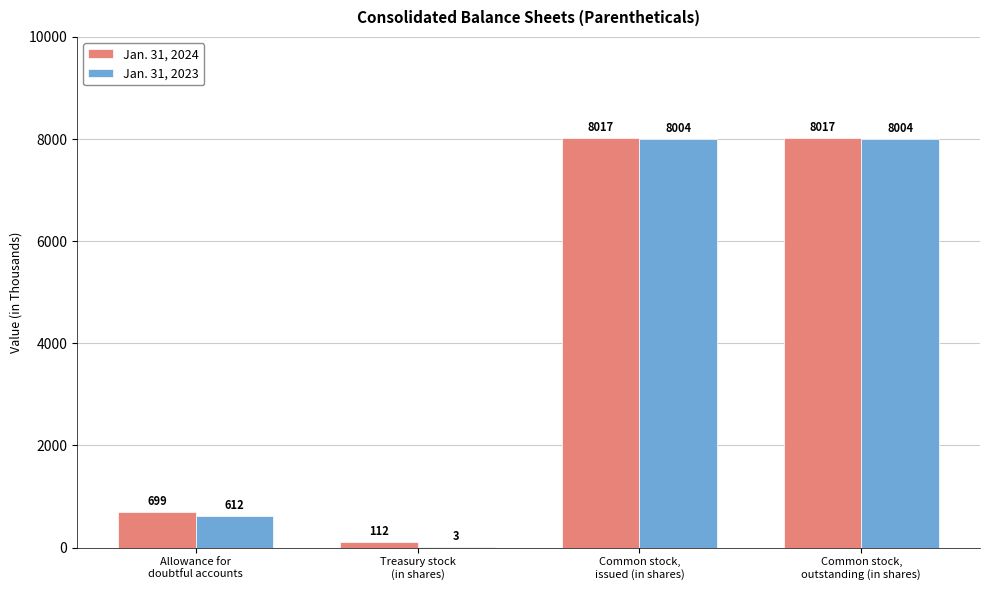

Where is Jan. 31, 2024 nearest to the value 4064?

Allowance for
doubtful accounts